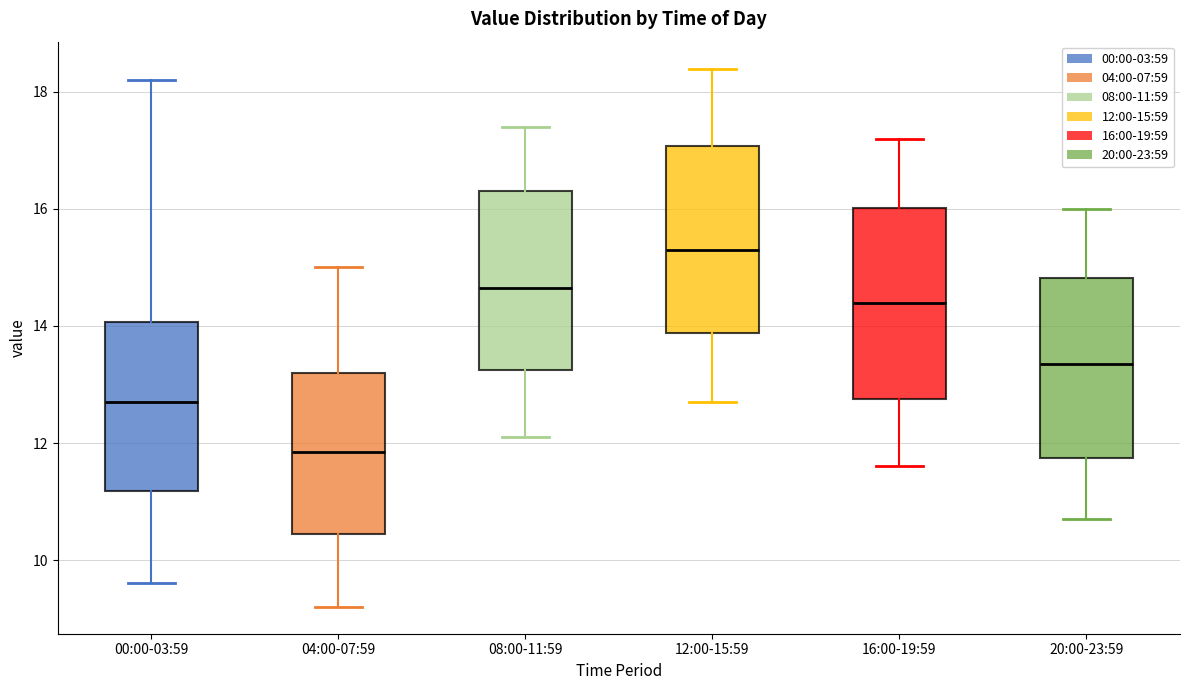

Reading left to right, read every box against the y-axis: the position of its median line, the range the box covers, and the ends of its whiskers. The values are not printed on the chart, so give them approximately, as read against the axis.

00:00-03:59: median 12.8, box 11.2 to 14.0, whiskers 9.6 to 18.2
04:00-07:59: median 11.8, box 10.4 to 13.2, whiskers 9.2 to 15.0
08:00-11:59: median 14.6, box 13.2 to 16.4, whiskers 12.2 to 17.4
12:00-15:59: median 15.4, box 13.8 to 17.0, whiskers 12.8 to 18.4
16:00-19:59: median 14.4, box 12.8 to 16.0, whiskers 11.6 to 17.2
20:00-23:59: median 13.4, box 11.8 to 14.8, whiskers 10.8 to 16.0